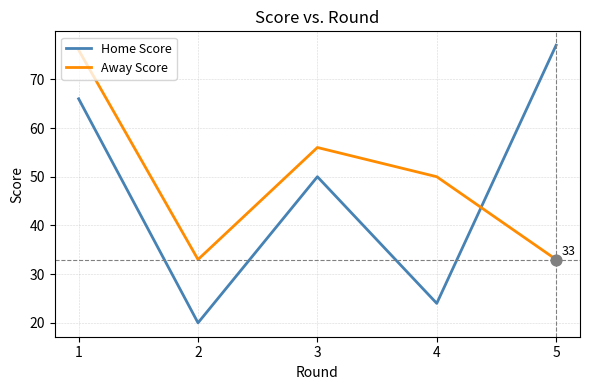

At how many categories does at least one series exceed 71?

2